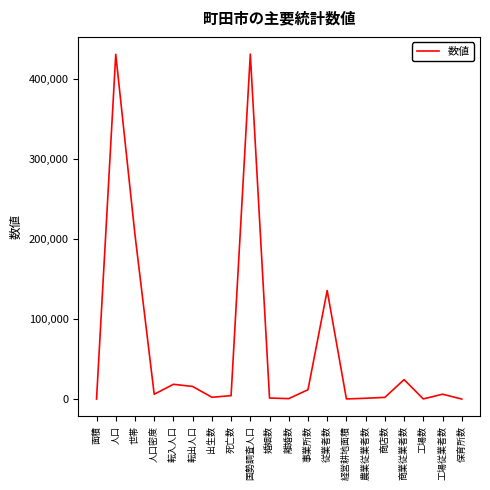

Between 商店数 and 従業者数, which is larger?

従業者数